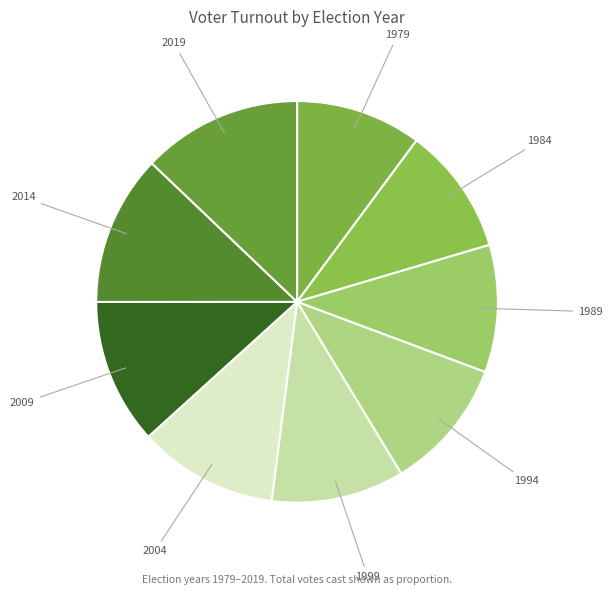

How many segments does this pie chart have?

9